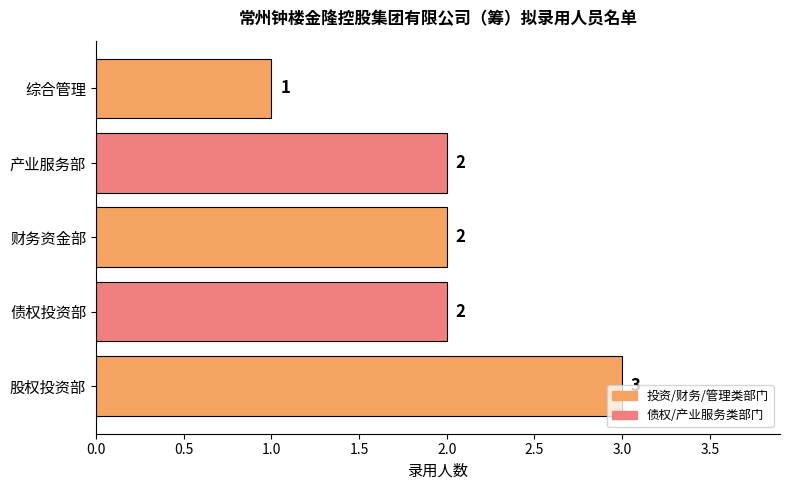

What is the difference between the maximum and minimum values?

2